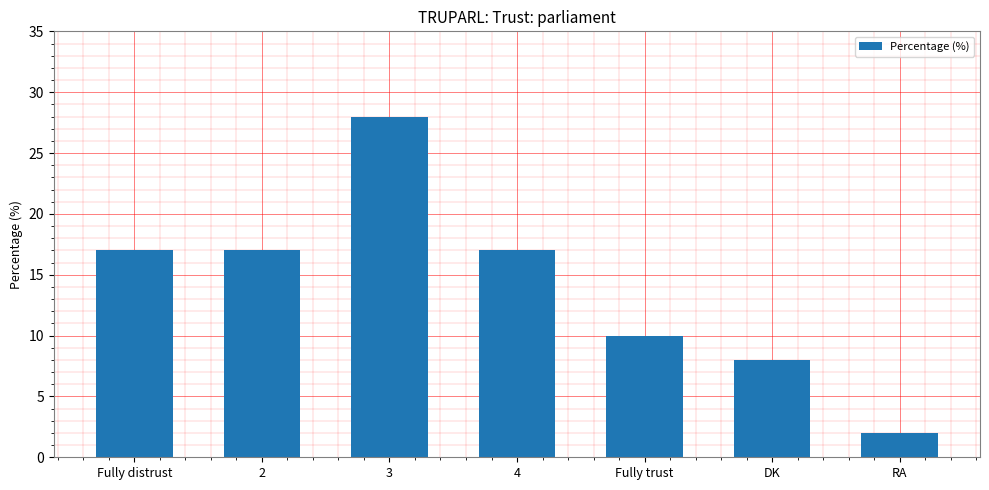

Which has a higher value, RA or Fully distrust?

Fully distrust